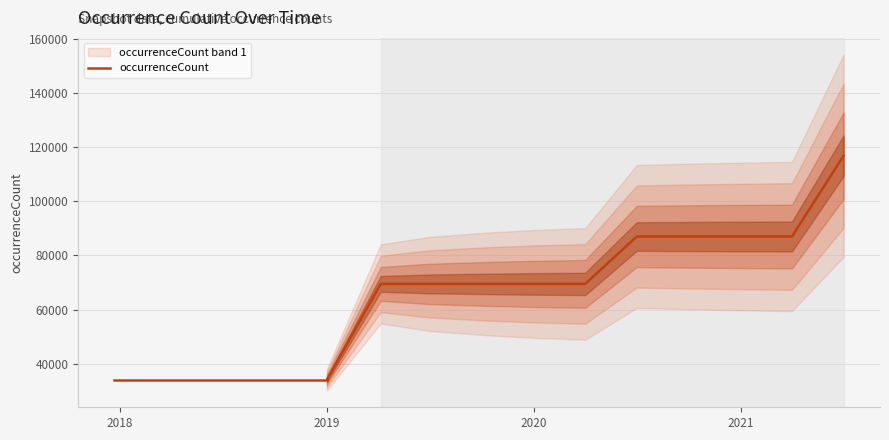

Is it true that the value at 2019-04-06 is 69506?

True